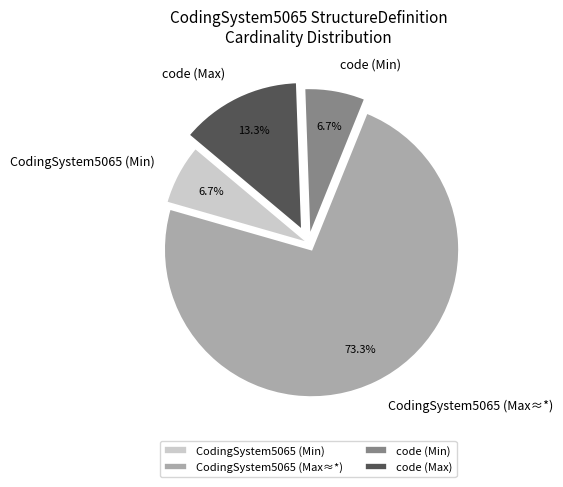

What is the ratio of the value at CodingSystem5065 (Min) to the value at code (Min)?

1.0